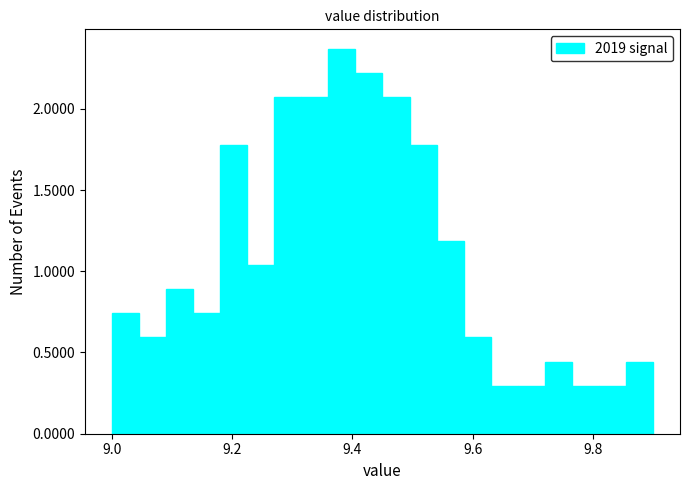

Around what value on the x-axis is the tallest bar? Give the approximate position of its centre, as read against the axis.

9.38